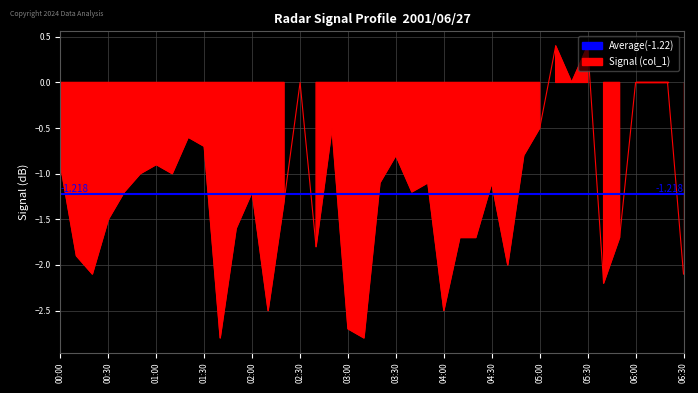

Reading left to right, extract all data points from this chart.

00:00=-0.9	00:10=-1.9	00:20=-2.1	00:30=-1.5	00:40=-1.2	00:50=-1.0	01:00=-0.9	01:10=-1.0	01:20=-0.6	01:30=-0.7	01:40=-2.8	01:50=-1.6	02:00=-1.2	02:10=-2.5	02:20=-1.3	02:30=-0.0	02:40=-1.8	02:50=-0.5	03:00=-2.7	03:10=-2.8	03:20=-1.1	03:30=-0.8	03:40=-1.2	03:50=-1.1	04:00=-2.5	04:10=-1.7	04:20=-1.7	04:30=-1.1	04:40=-2.0	04:50=-0.8	05:00=-0.5	05:10=0.4	05:20=0.0	05:30=0.4	05:40=-2.2	05:50=-1.7	06:00=0.0	06:10=0.0	06:20=0.0	06:30=-2.1